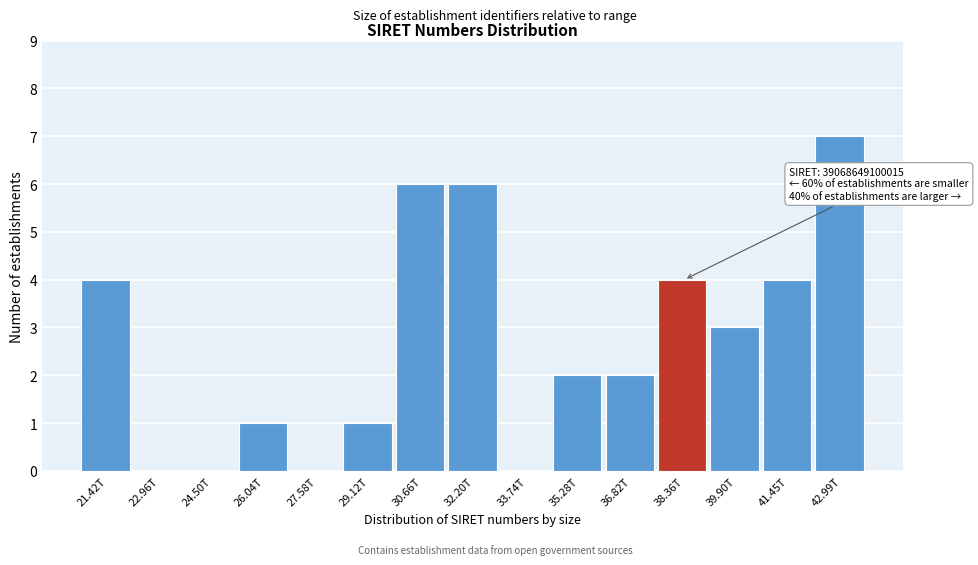

Reading right to left, what are all the values shown in this chart?

42.99T=7	41.45T=4	39.90T=3	38.36T=4	36.82T=2	35.28T=2	33.74T=0	32.20T=6	30.66T=6	29.12T=1	27.58T=0	26.04T=1	24.50T=0	22.96T=0	21.42T=4